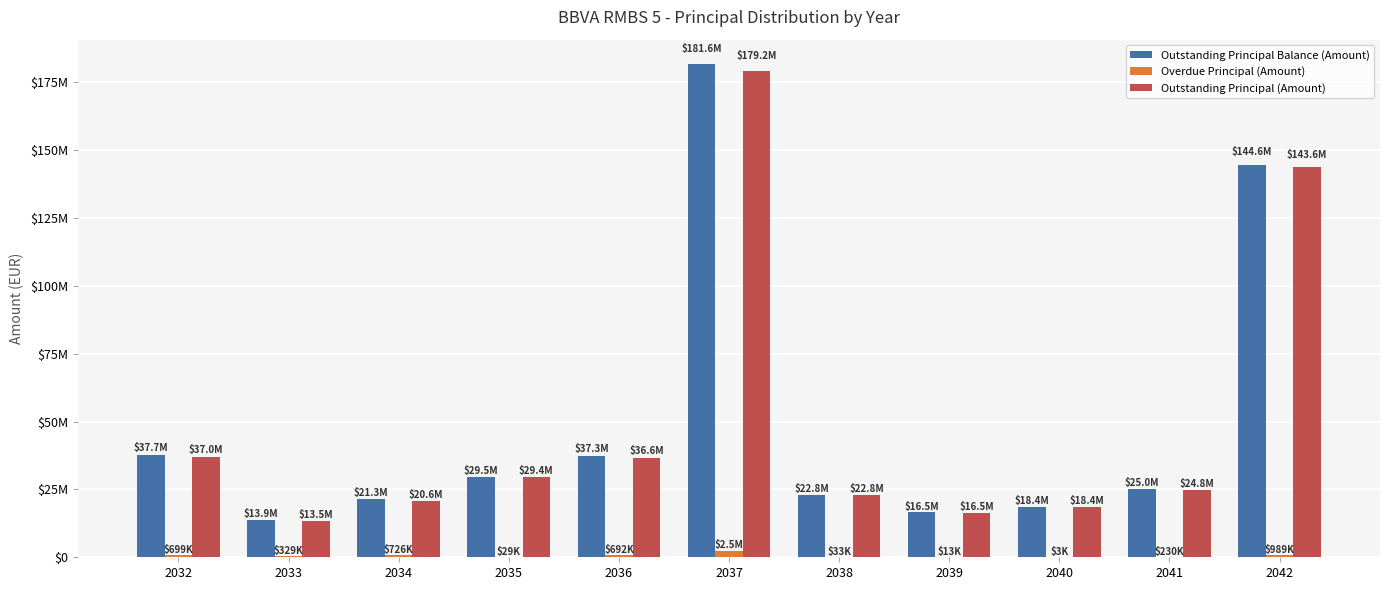

Reading left to right, extract all data points from this chart.

Outstanding Principal Balance (Amount): 37730678.9	13873024.4	21319570.6	29467333.3	37270623.5	181629699.8	22814399.4	16500863.9	18416542.5	24983854.0	144610650.0
Overdue Principal (Amount): 699172.2	328558.7	726087.8	29074.3	691585.4	2461783.5	32657.2	12821.5	3232.0	230193.7	989181.8
Outstanding Principal (Amount): 37031506.7	13544465.8	20593482.8	29438259.0	36579038.1	179167916.3	22781742.3	16488042.4	18413310.4	24753660.3	143621468.2